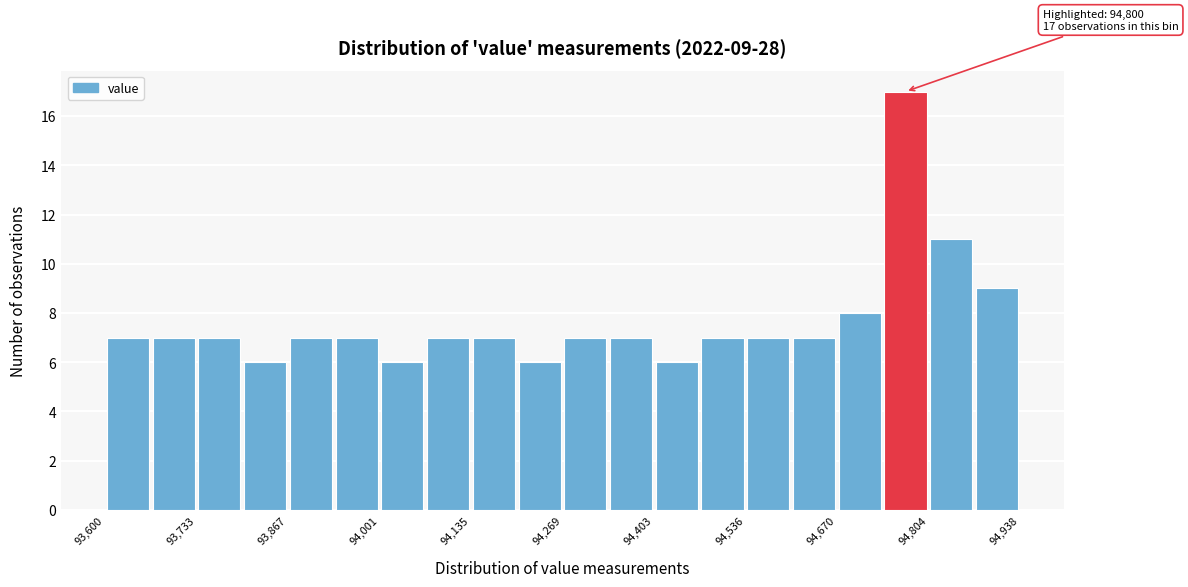

Around what value on the x-axis is the tallest bar? Give the approximate position of its centre, as read against the axis.

94780